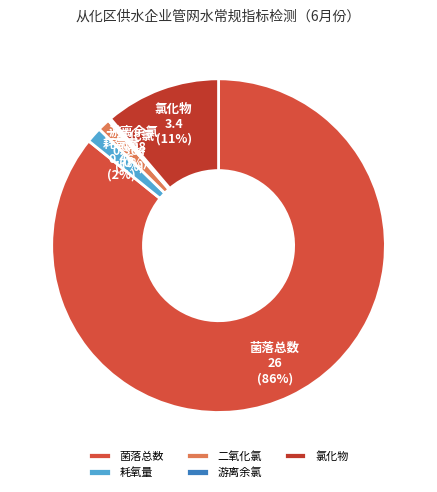

To the nearest percent, what portion does 二氧化氯 represent?

1%